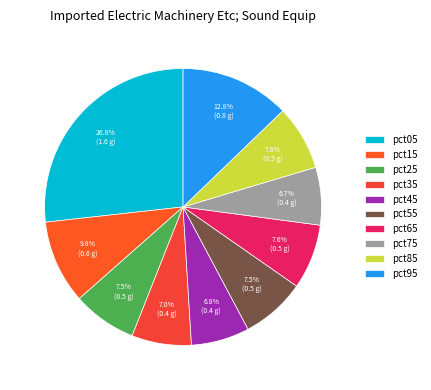

To the nearest percent, what portion does pct25 represent?

7%